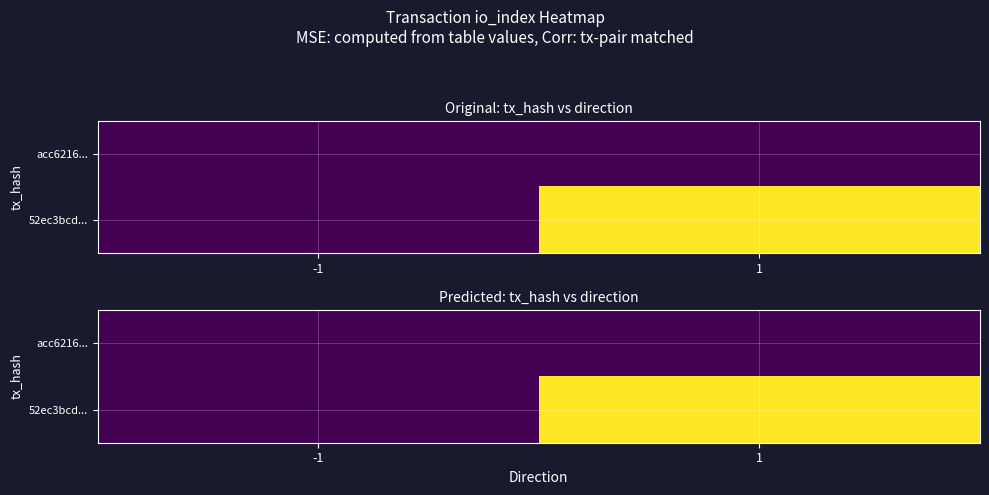

Which category has the lowest value in the acc6216... series?

-1